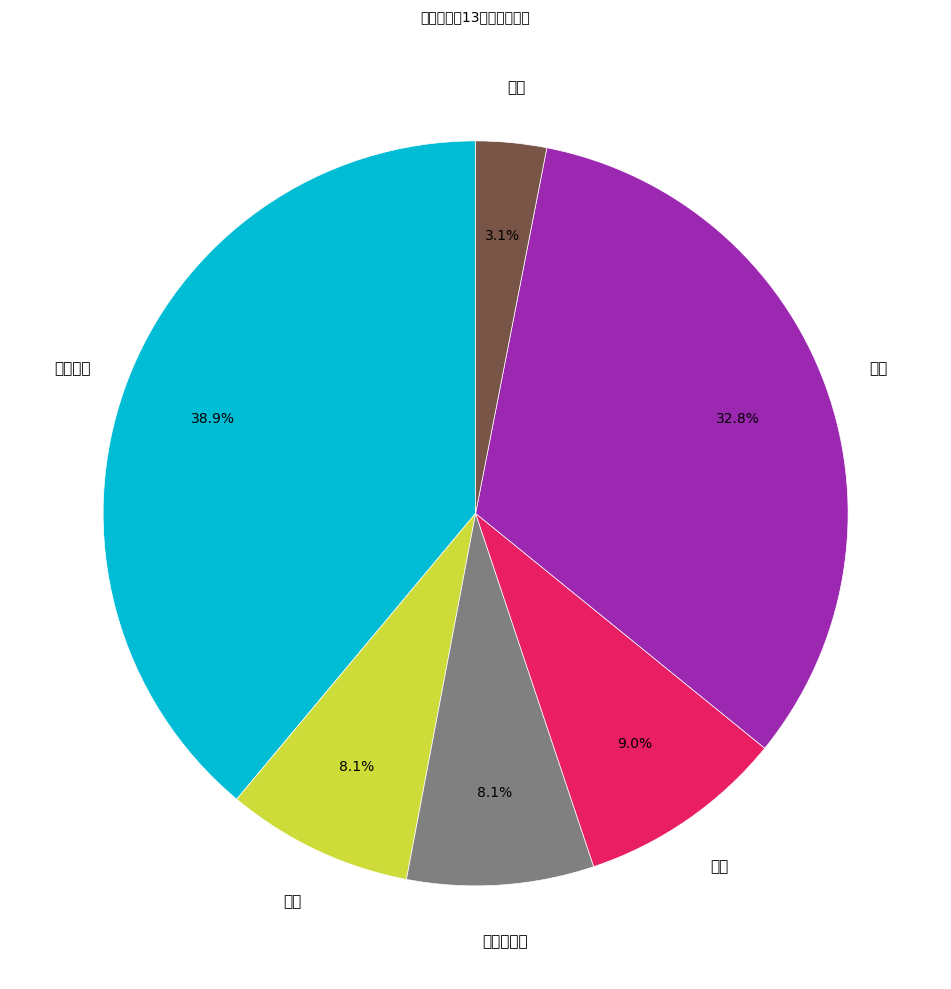

Do 企事业单位 and 机关 together represent more than half of the pie?

No